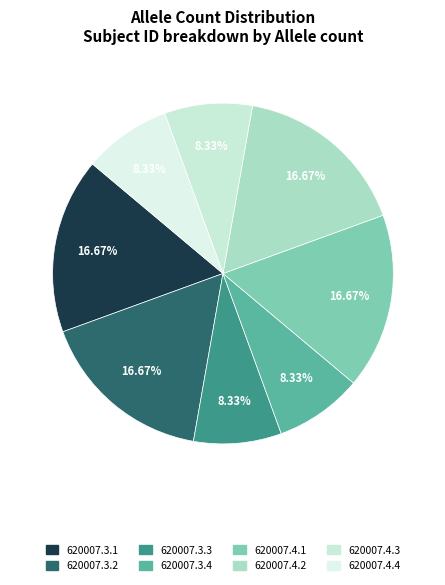

Which slice is the smallest?

620007.3.3